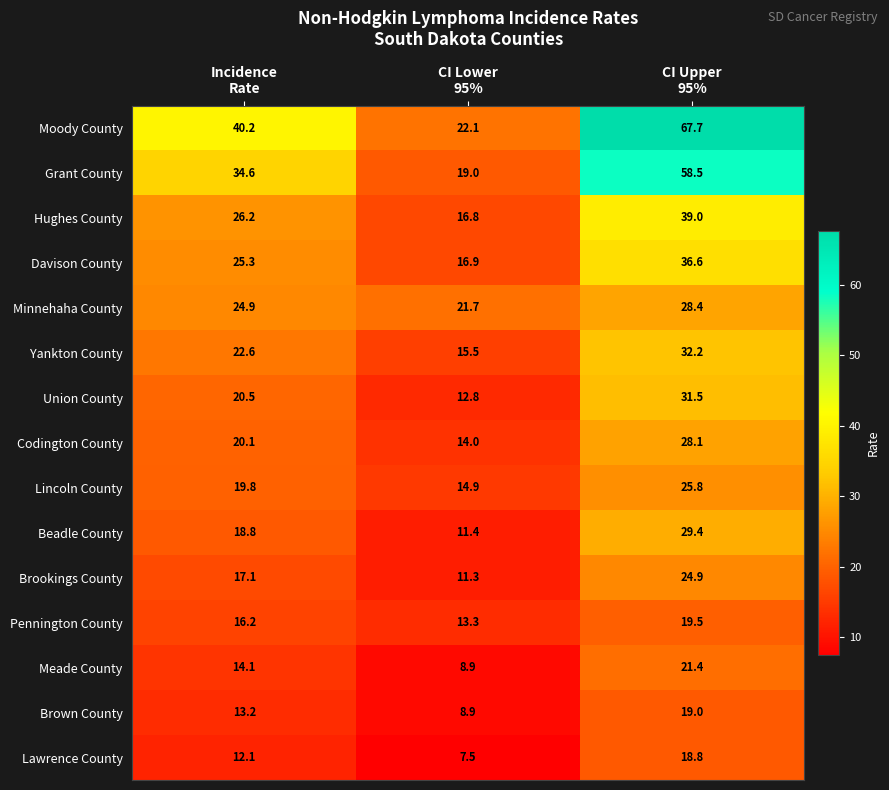

Which series has the largest total across all categories?

Moody County